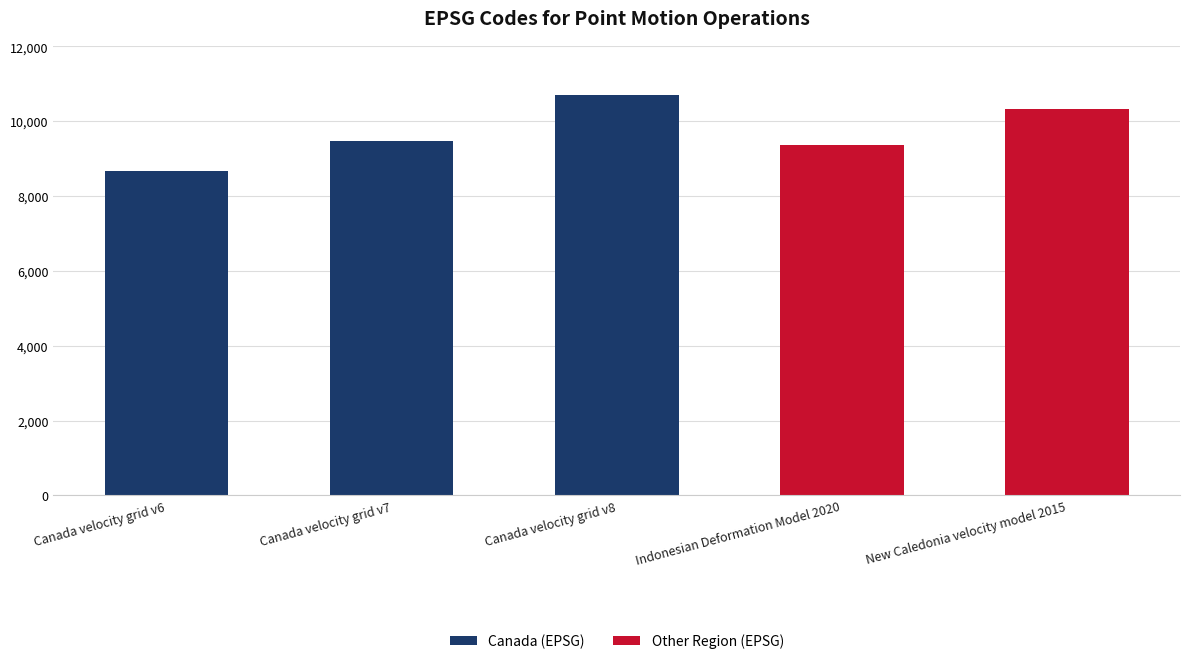

What is the sum of all Canada (EPSG) values?

28866